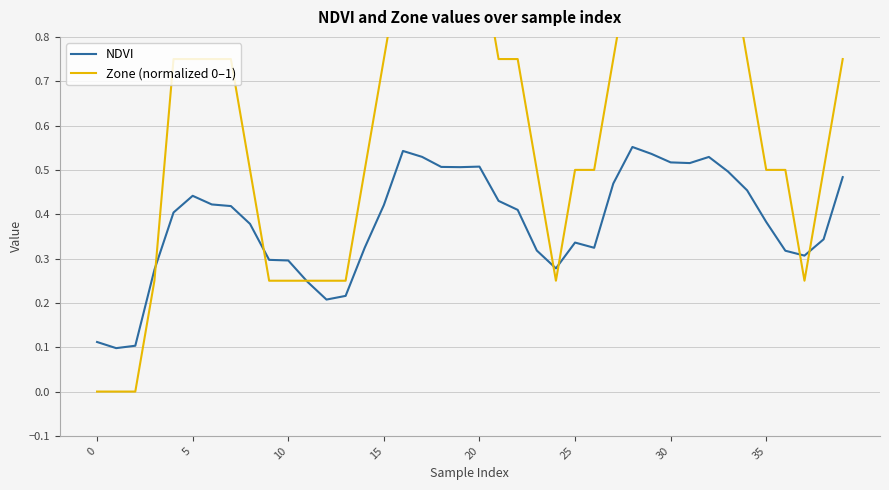

What is the approximate value of Zone (normalized 0–1) at 38?

0.5